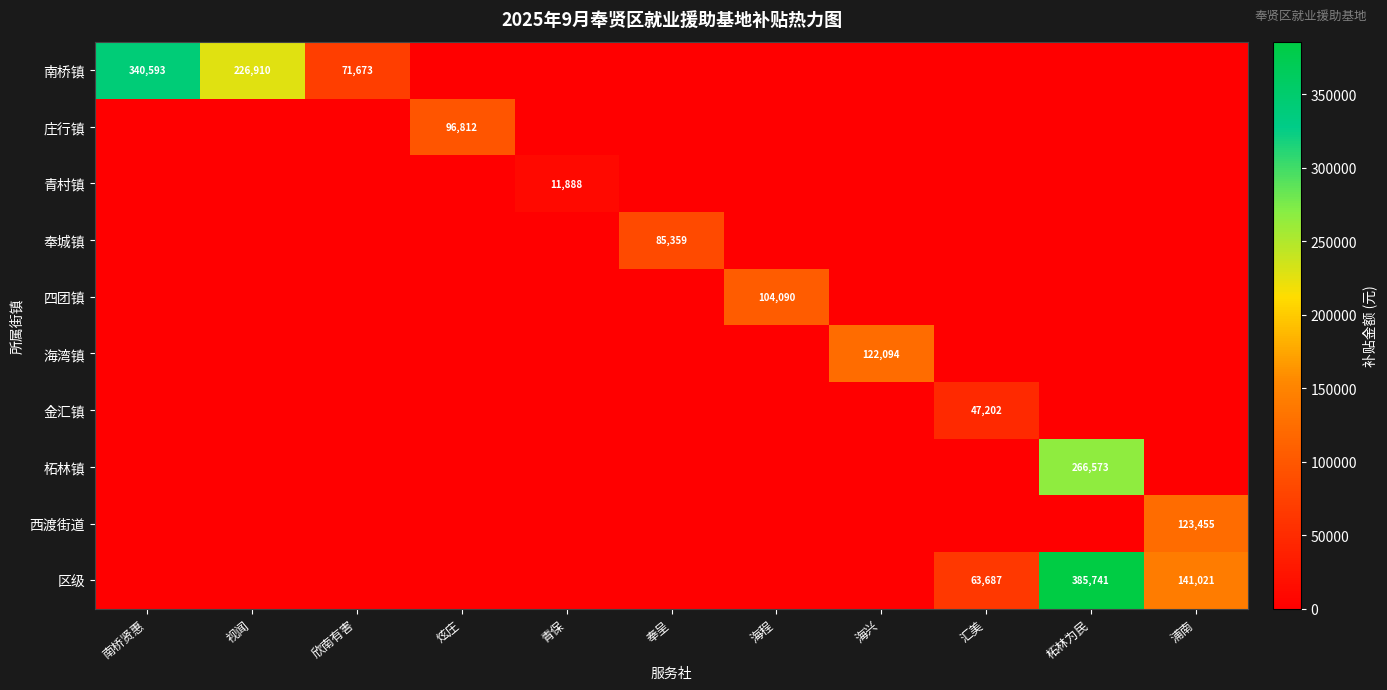

Count the number of data series in this chart.

10